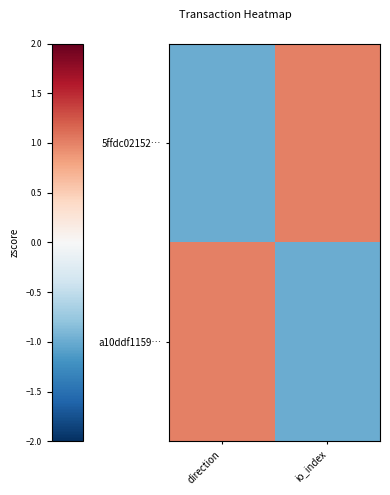

What is the spread (max minus min) of values at direction?

2